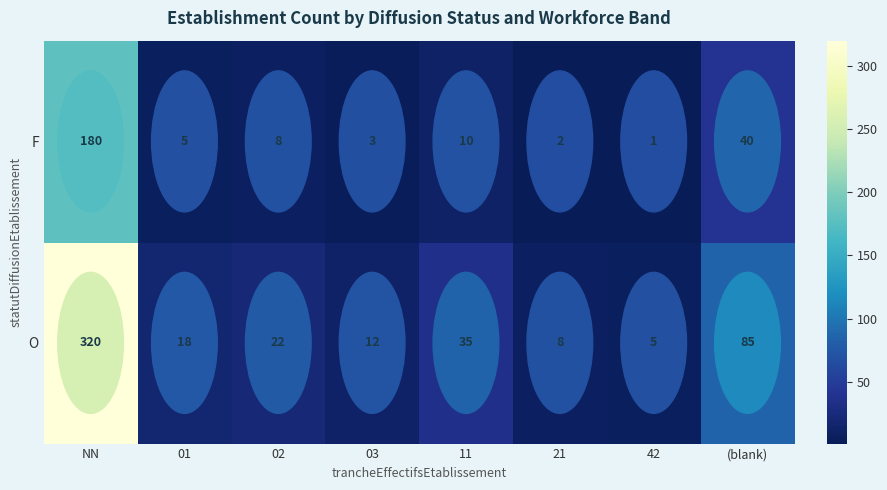

What is the total value across all series at 01?

23